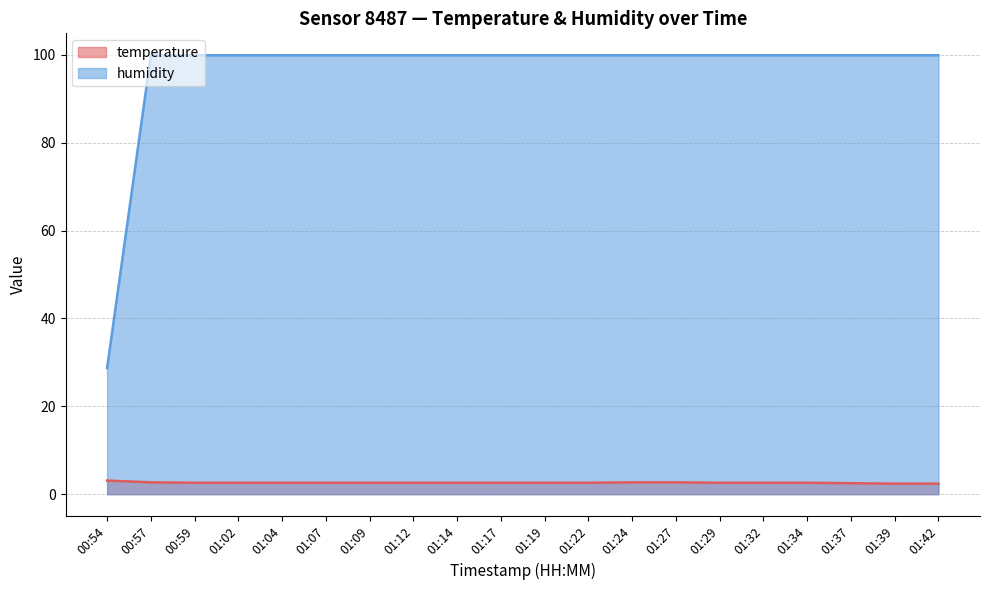

Reading left to right, what are all the values shown in this chart?

temperature: 00:54=3.1	00:57=2.7	00:59=2.6	01:02=2.6	01:04=2.6	01:07=2.6	01:09=2.6	01:12=2.6	01:14=2.6	01:17=2.6	01:19=2.6	01:22=2.6	01:24=2.7	01:27=2.7	01:29=2.6	01:32=2.6	01:34=2.6	01:37=2.5	01:39=2.4	01:42=2.4
humidity: 00:54=28.7	00:57=99.9	00:59=99.9	01:02=99.9	01:04=99.9	01:07=99.9	01:09=99.9	01:12=99.9	01:14=99.9	01:17=99.9	01:19=99.9	01:22=99.9	01:24=99.9	01:27=99.9	01:29=99.9	01:32=99.9	01:34=99.9	01:37=99.9	01:39=99.9	01:42=99.9